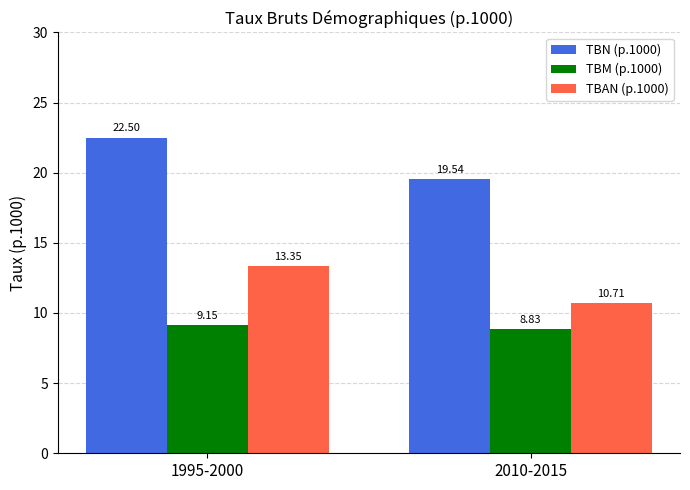

At which category is the sum across all series the highest?

1995-2000